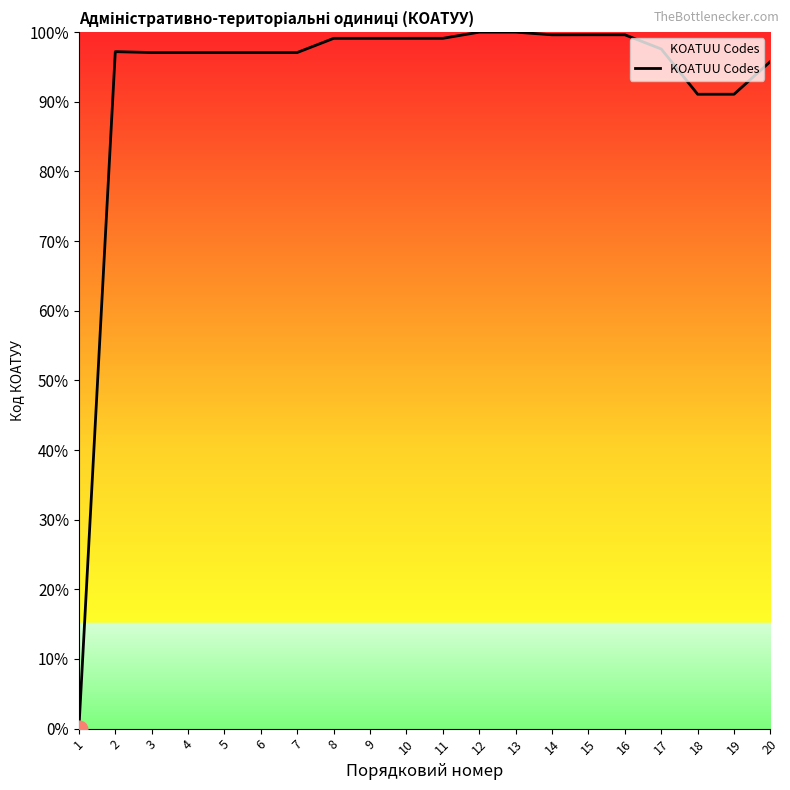

How many series are shown in this chart?

1